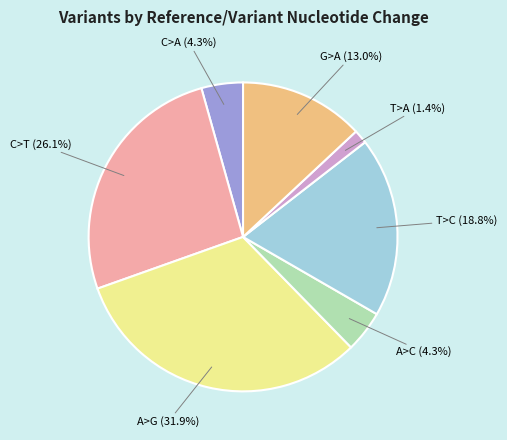

How much of the chart is everything except T>A?

98.6%